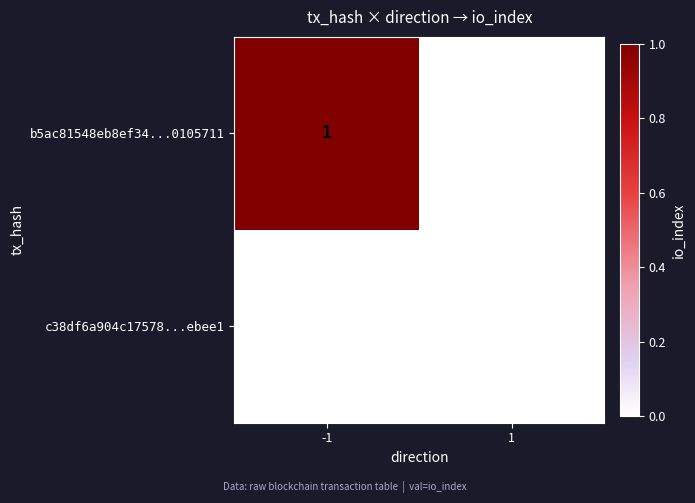

How many series are shown in this chart?

2